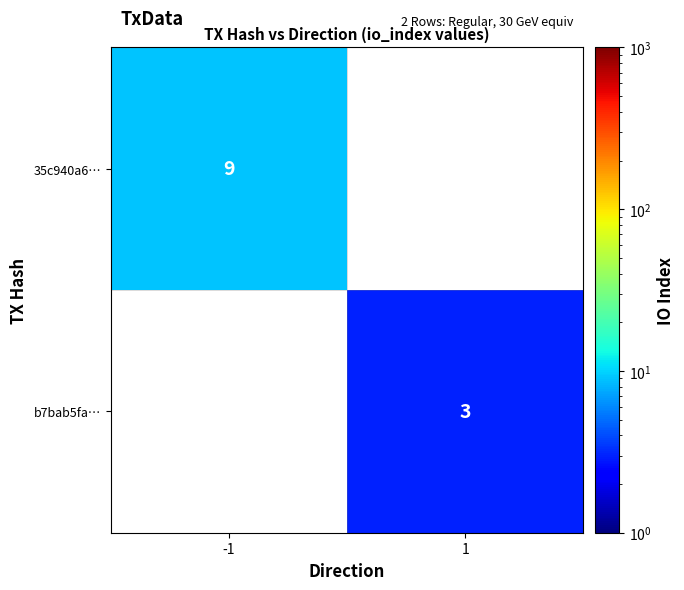

Is it true that b7bab5fa… equals 5 at 1?

False